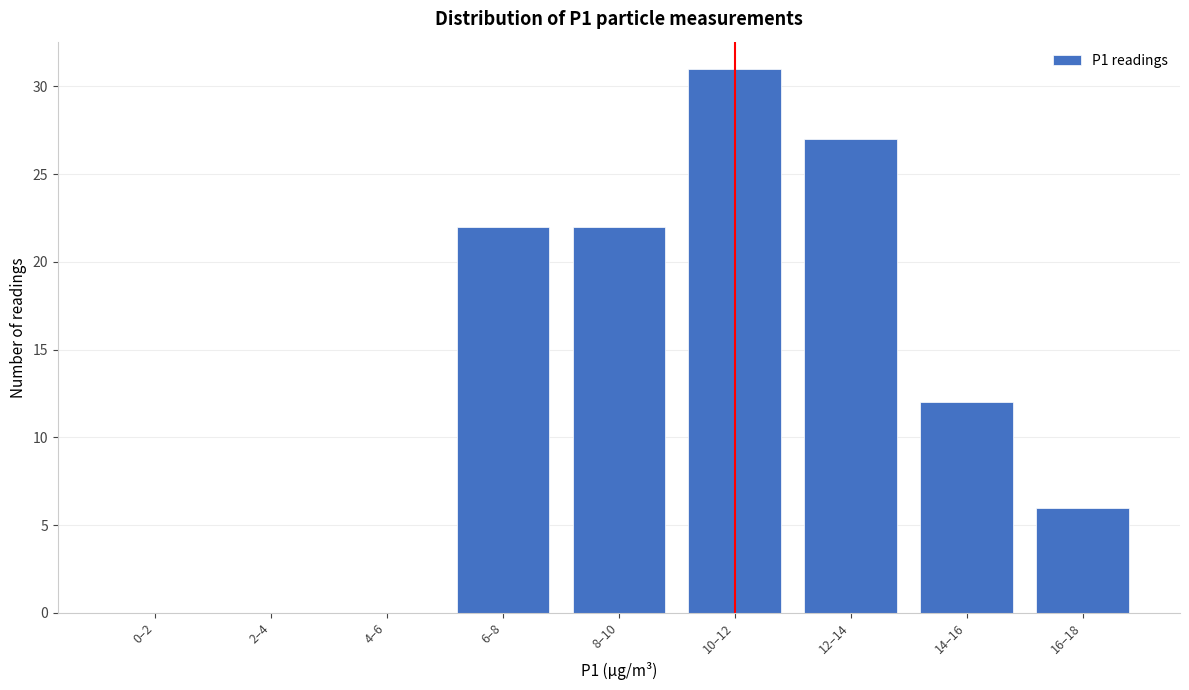

Reading left to right, transcribe all the data shown in this chart.

0–2=0	2–4=0	4–6=0	6–8=22	8–10=22	10–12=31	12–14=27	14–16=12	16–18=6